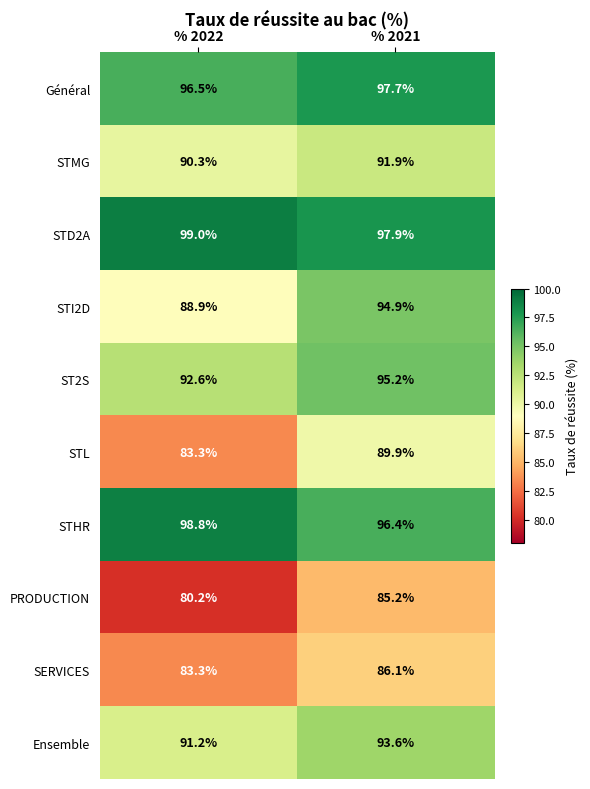

What is the spread (max minus min) of values at % 2021?

12.7